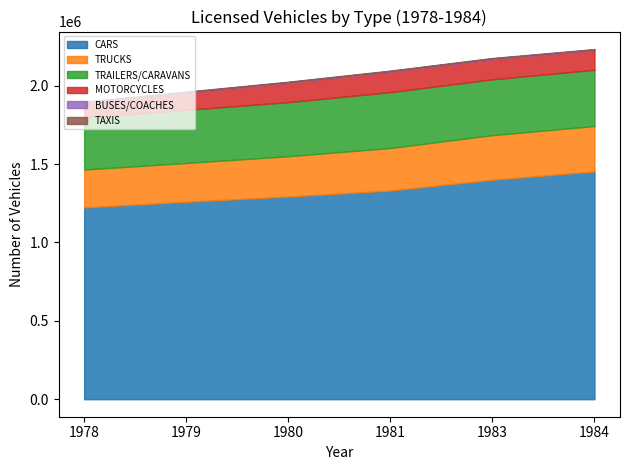

Where is the first local minimum for BUSES/COACHES?

1981